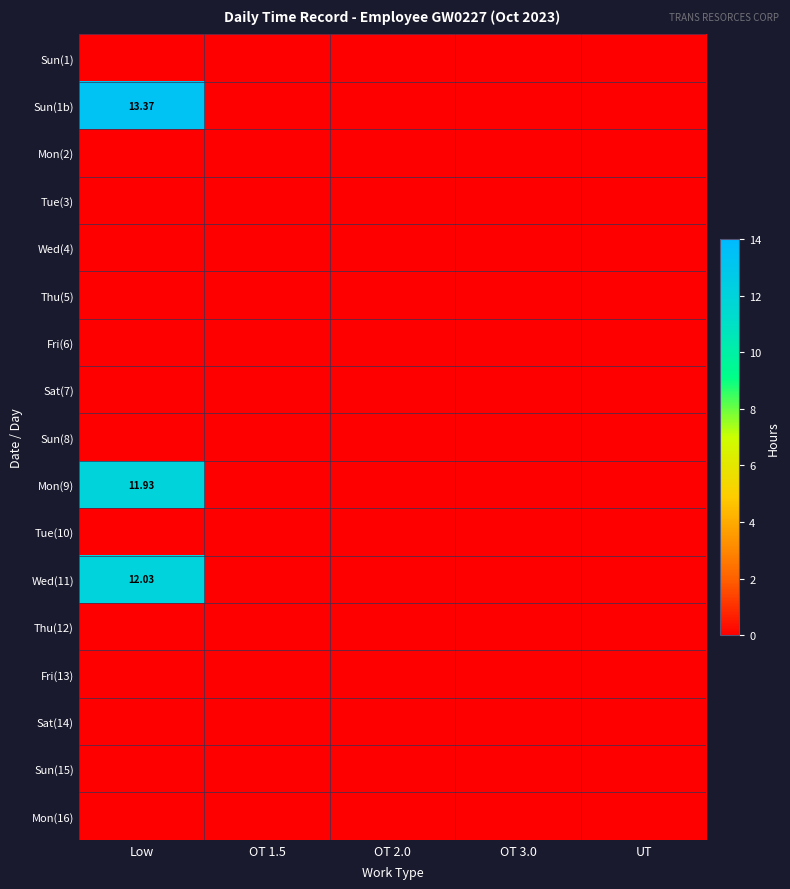

How many series are shown in this chart?

17